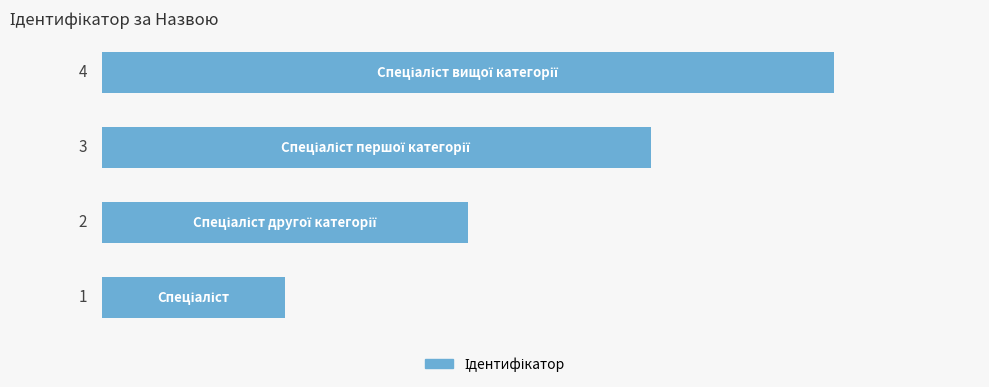

How many series are shown in this chart?

1